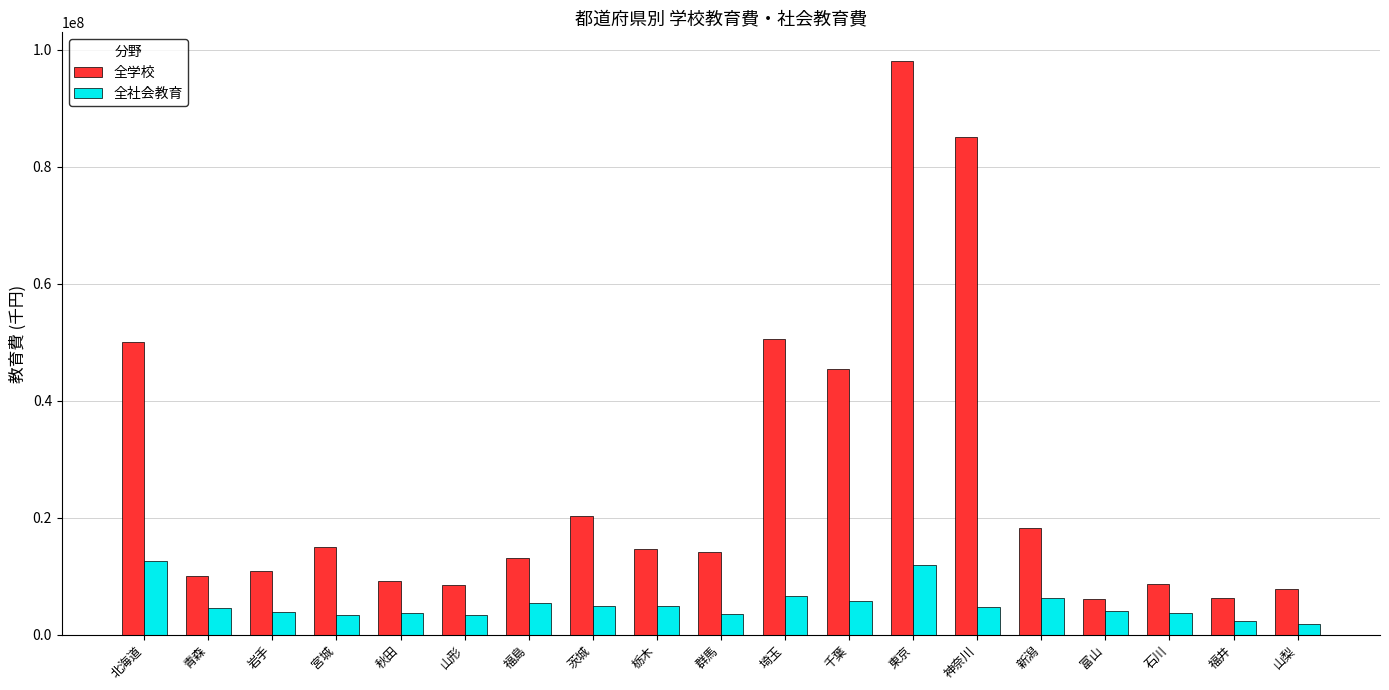

What is the minimum value for 全学校?

6022699